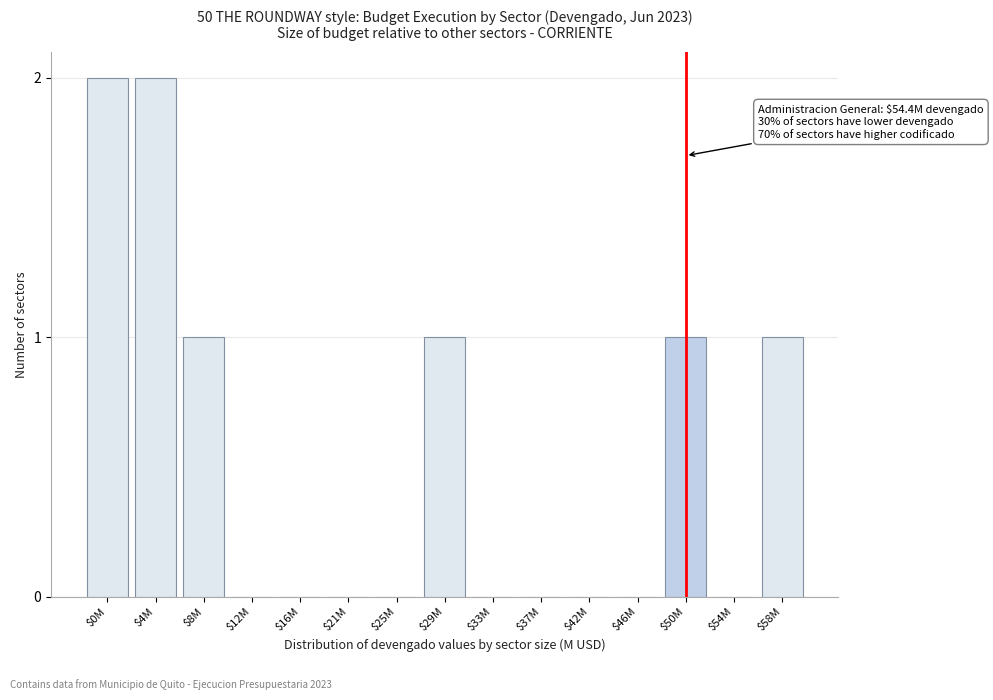

What is the sum of all values?

8